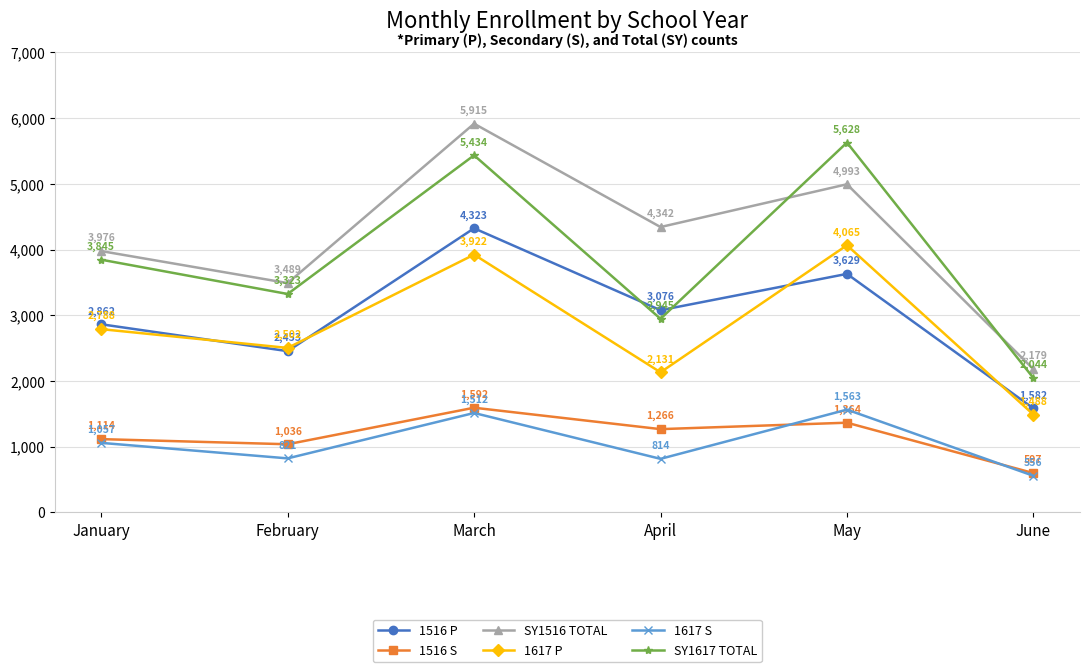

What is the sum of the SY1617 TOTAL values at March and June?

7478